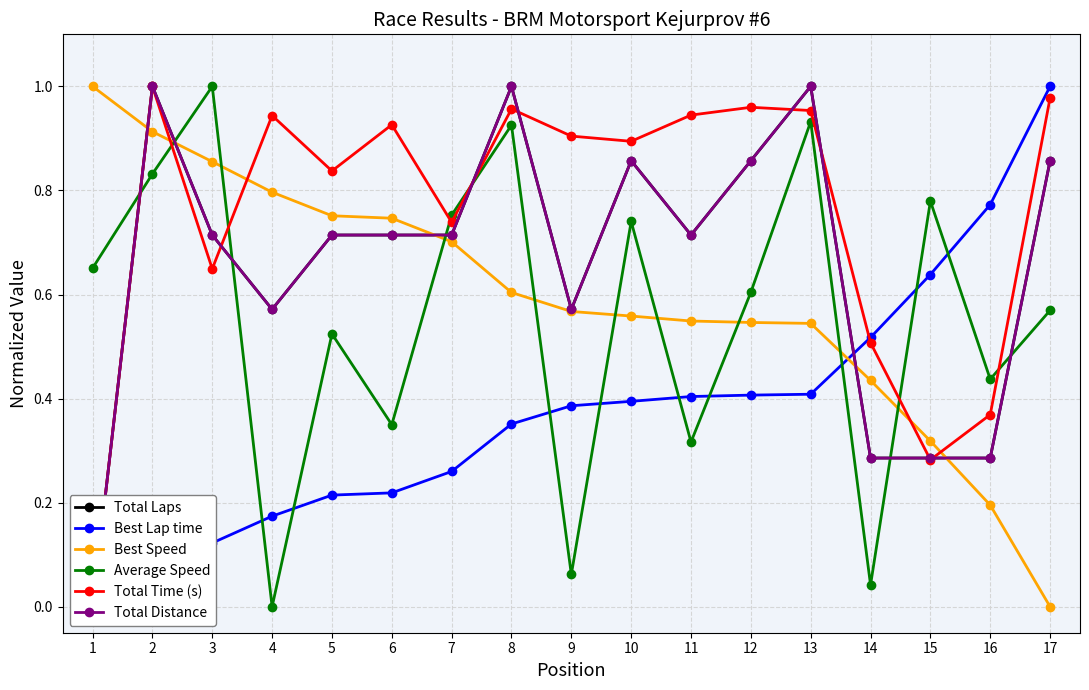

How many lines are shown in the chart?

6